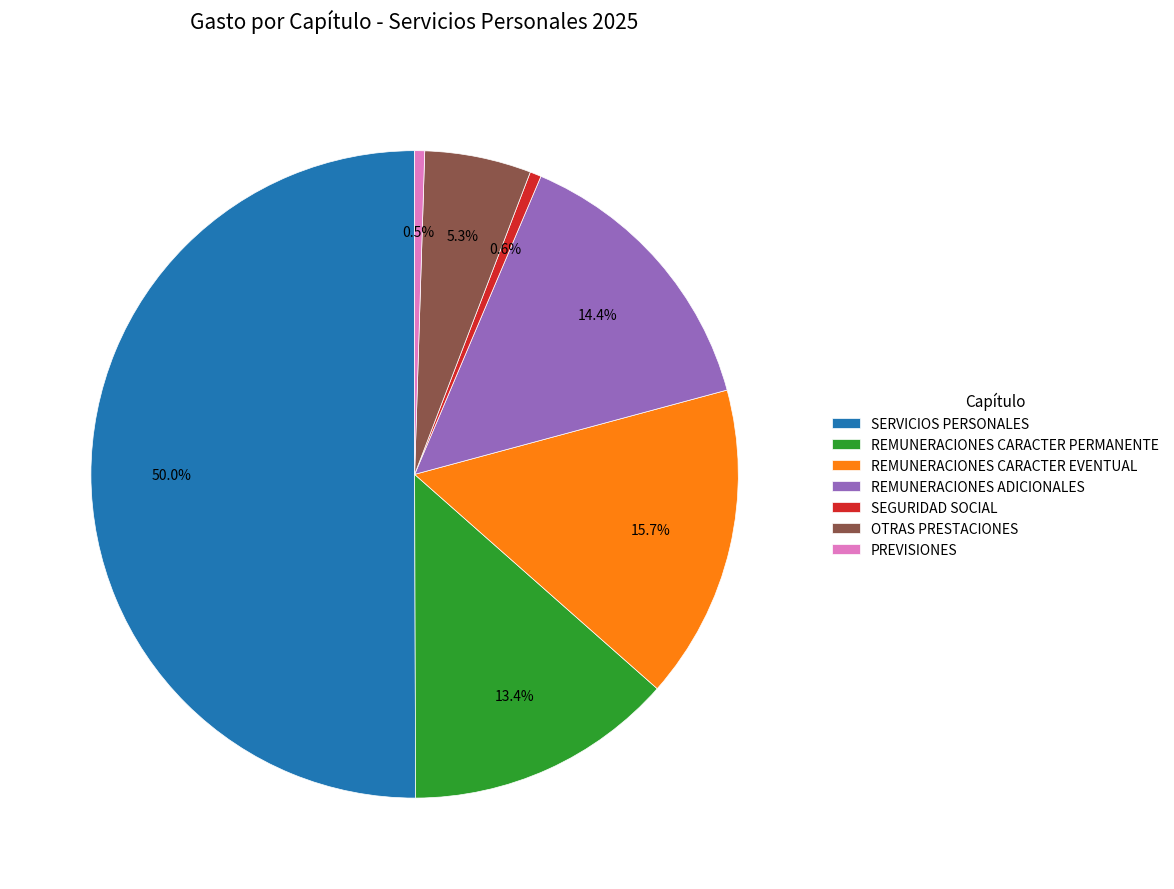

To the nearest percent, what is the difference between the REMUNERACIONES CARACTER PERMANENTE and REMUNERACIONES CARACTER EVENTUAL slice percentages?

2%